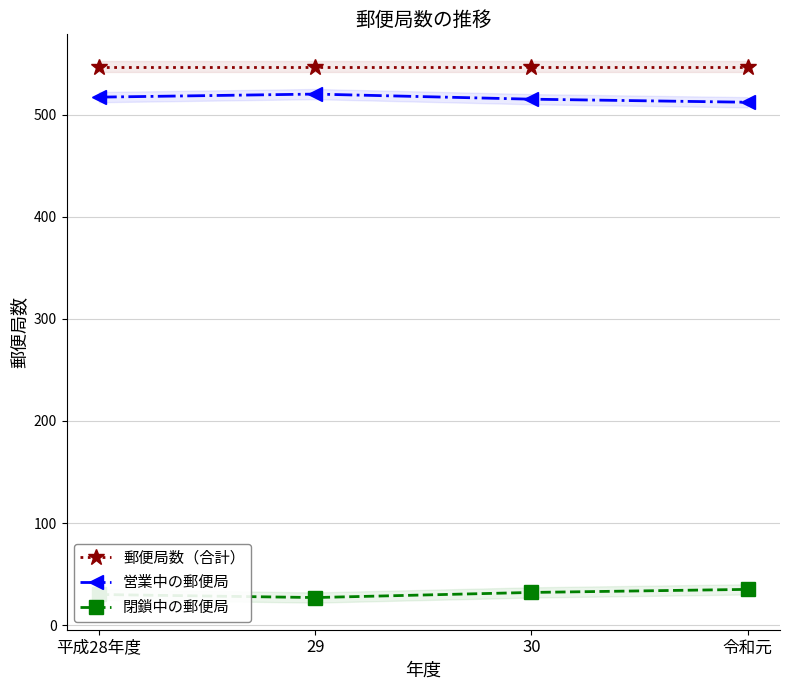

What is the difference between the second highest and second lowest values in the 営業中の郵便局 series?

2